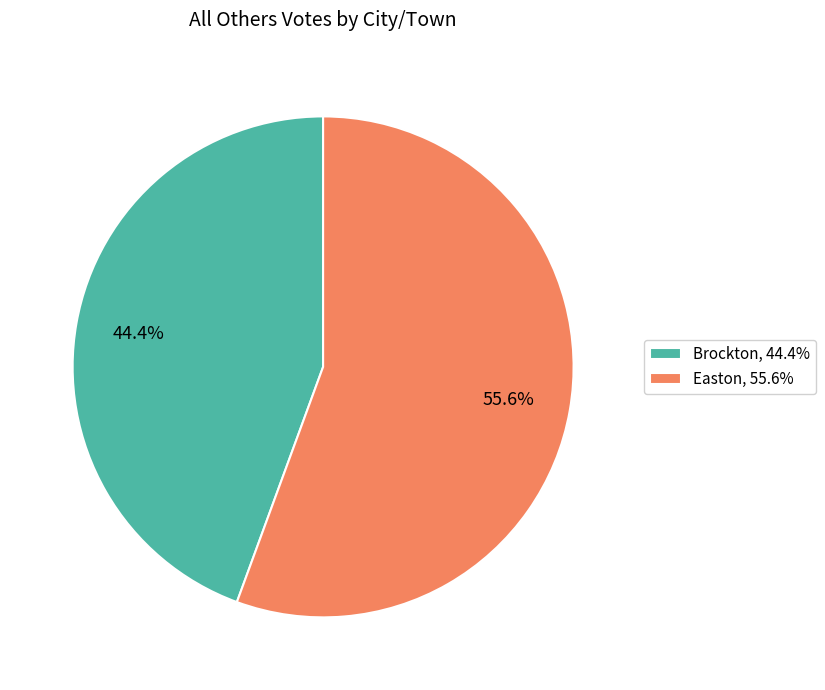

Is the sum of Brockton and Easton greater than half?

Yes